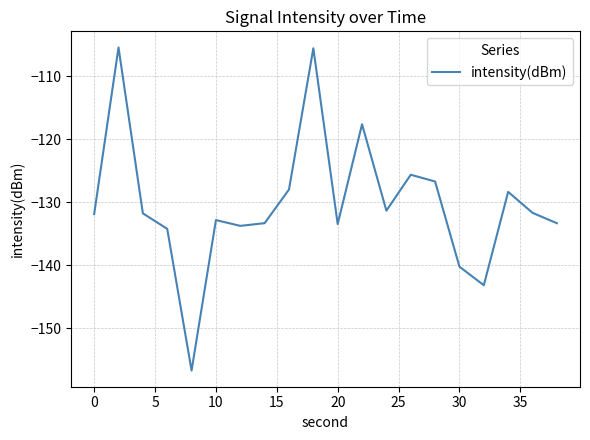

What is the maximum value shown in the chart?

-105.5